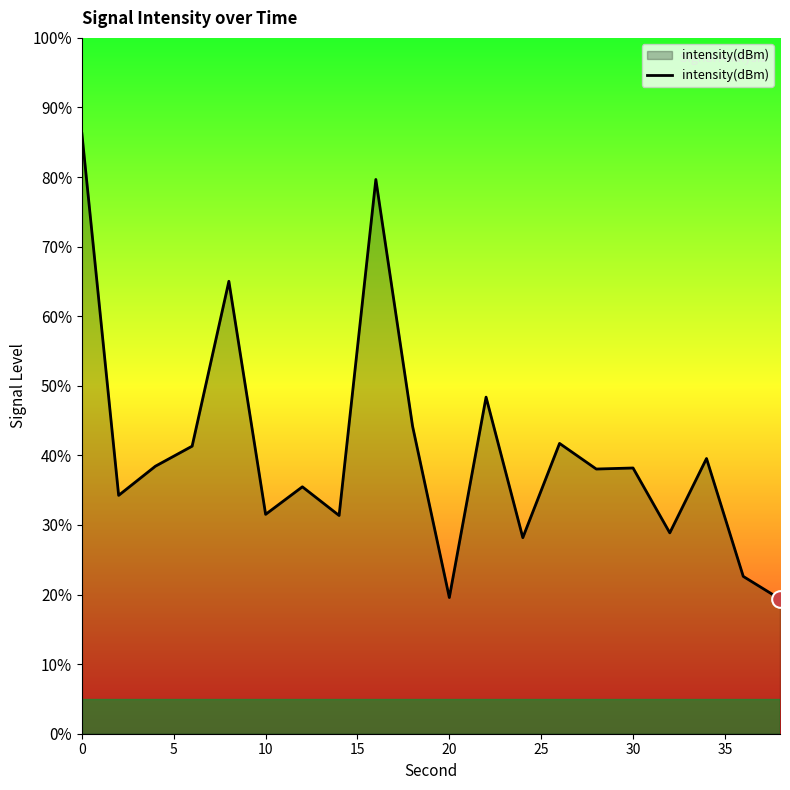

What is the maximum value shown in the chart?

86.2